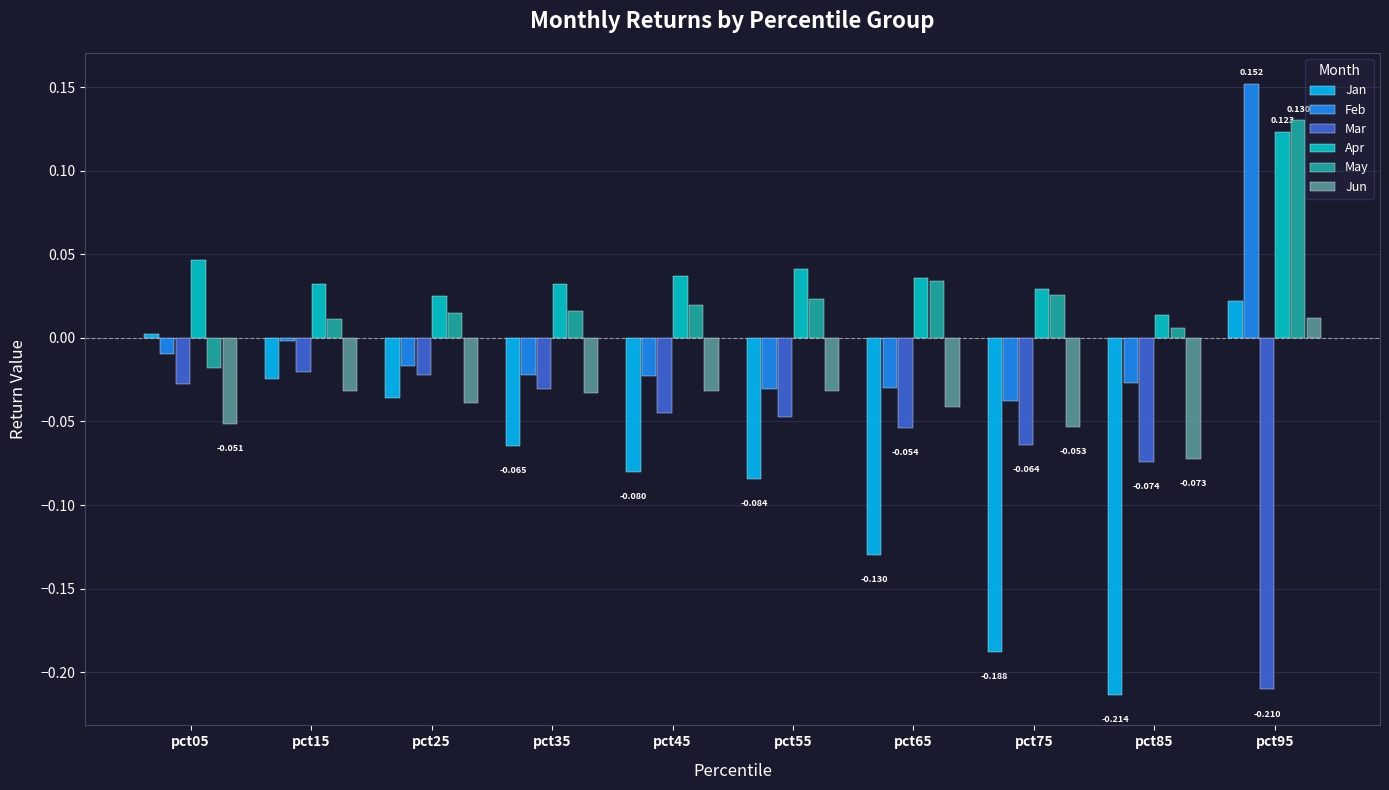

How many positive values does the May series have?

9